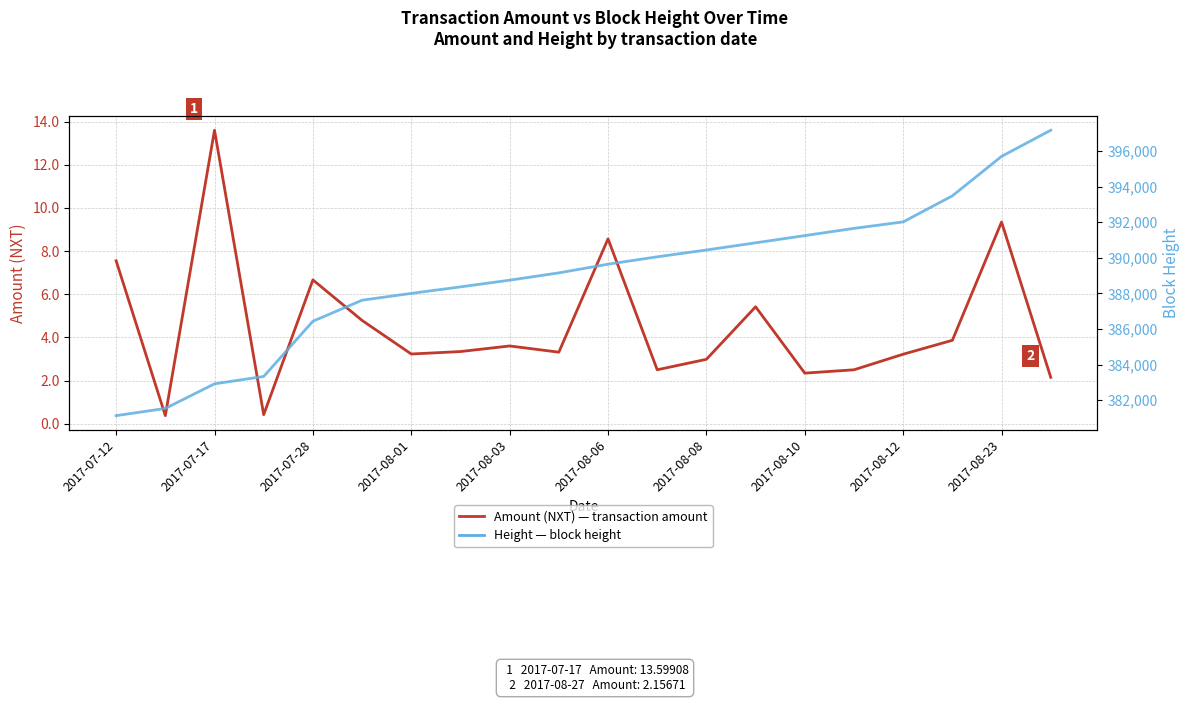

How many lines are shown in the chart?

2